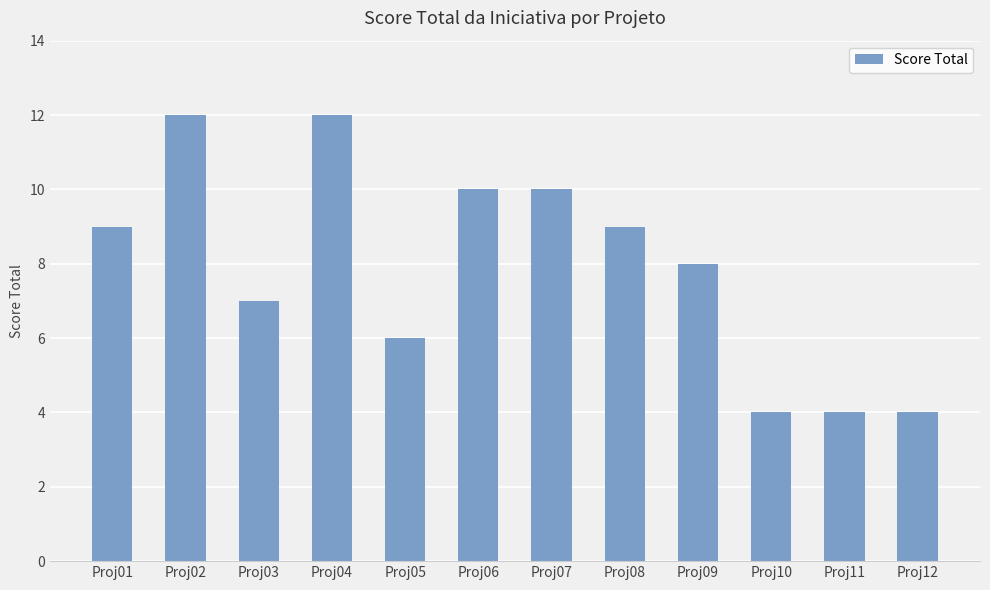

What is the sum of the values at Proj05 and Proj07?

16